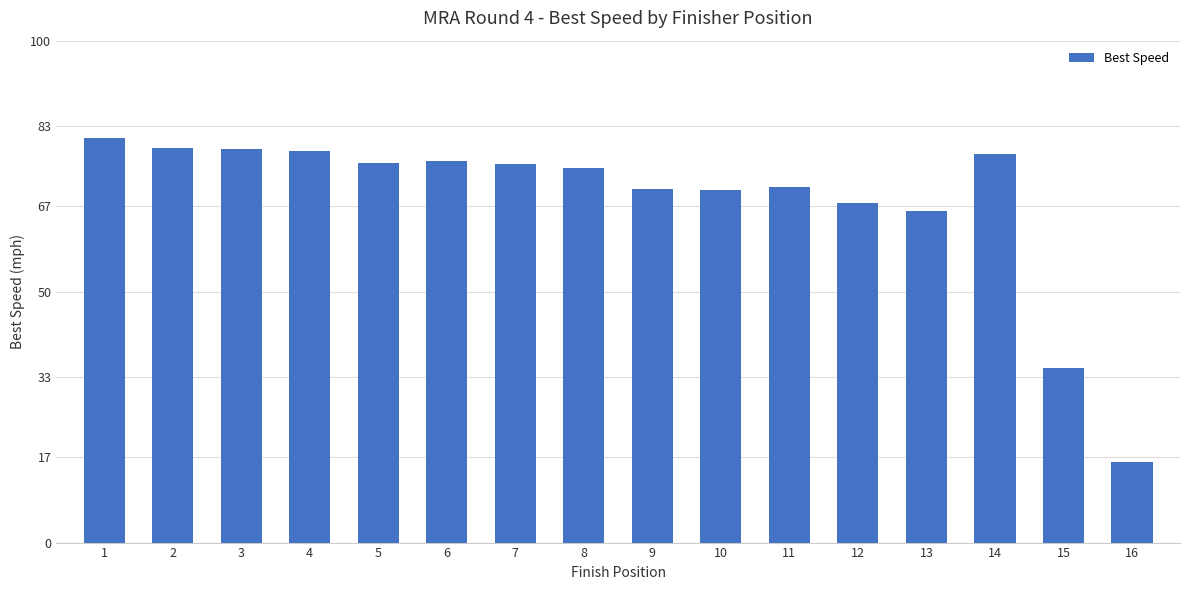

The chart shows a value of 67.7 at 12. True or false?

True